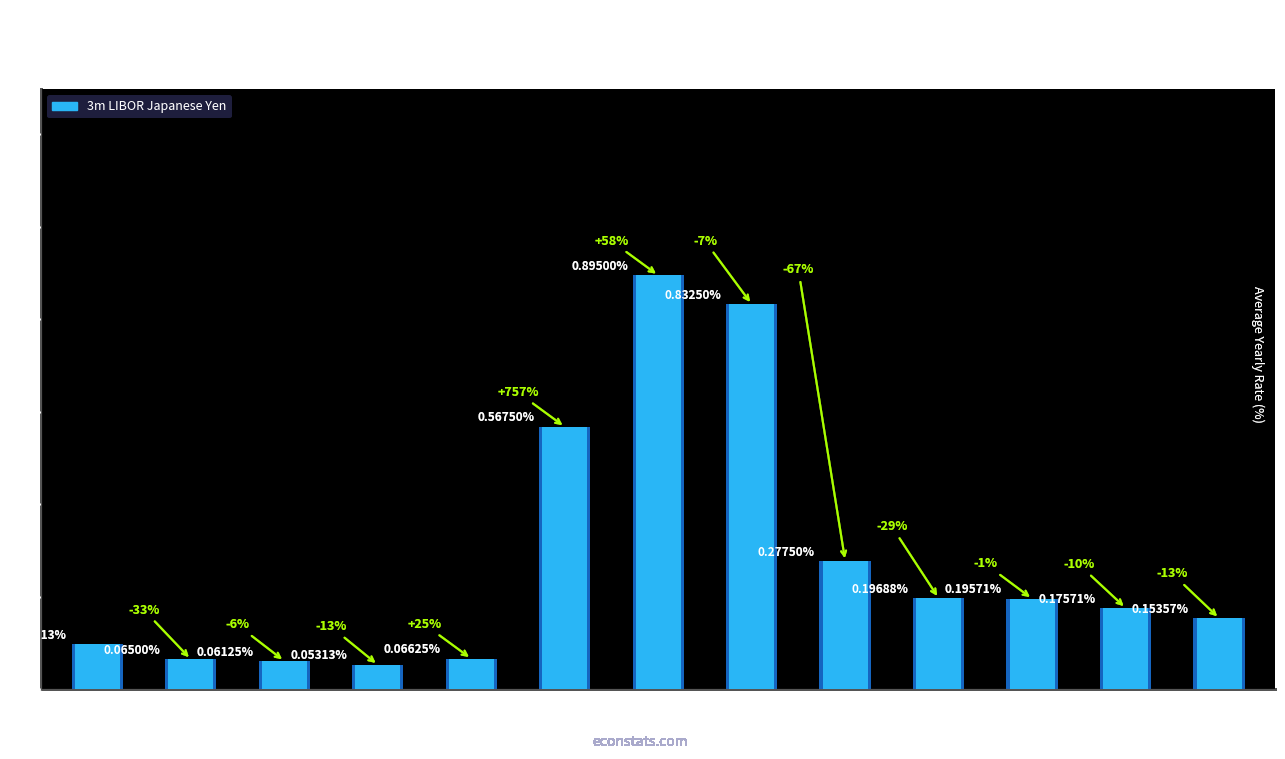

Rank the categories by value from highest to lowest.

2007, 2008, 2006, 2009, 2010, 2011, 2012, 2013, 2001, 2005, 2002, 2003, 2004